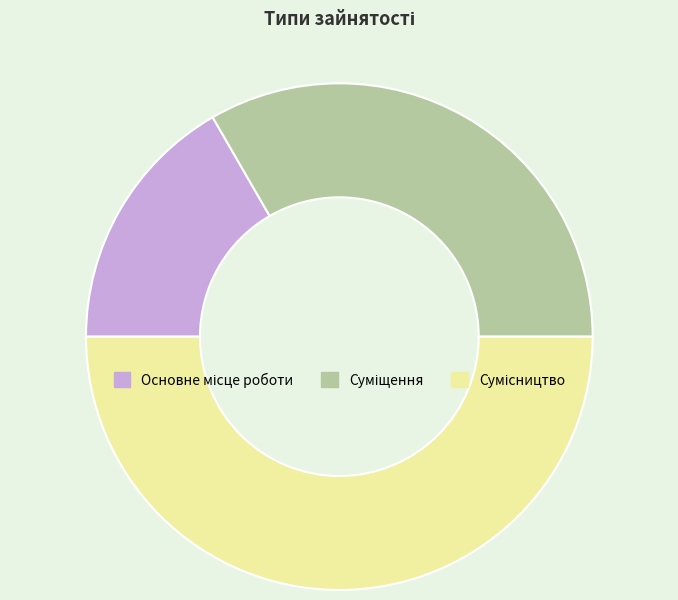

Combined, do Основне місце роботи and Сумісництво account for over 50%?

Yes